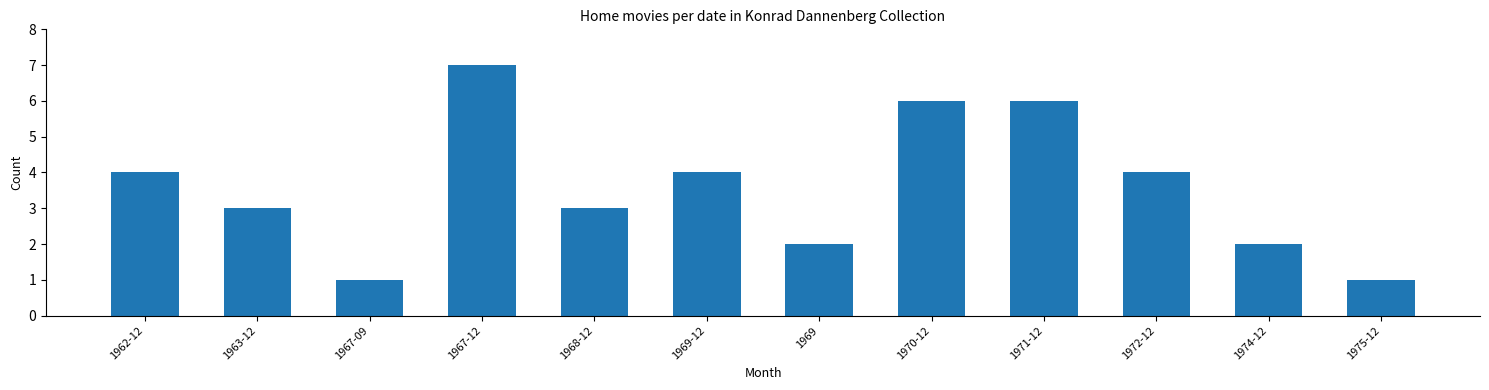

What is the difference between the values at 1967-09 and 1970-12?

5